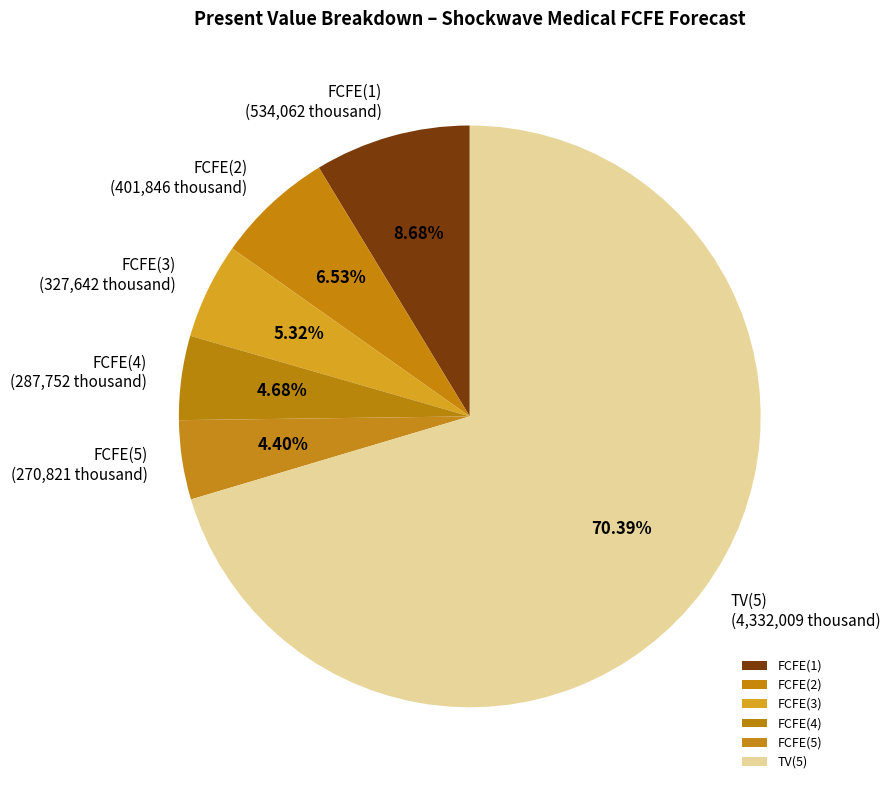

Do TV(5) and FCFE(2) together represent more than half of the pie?

Yes